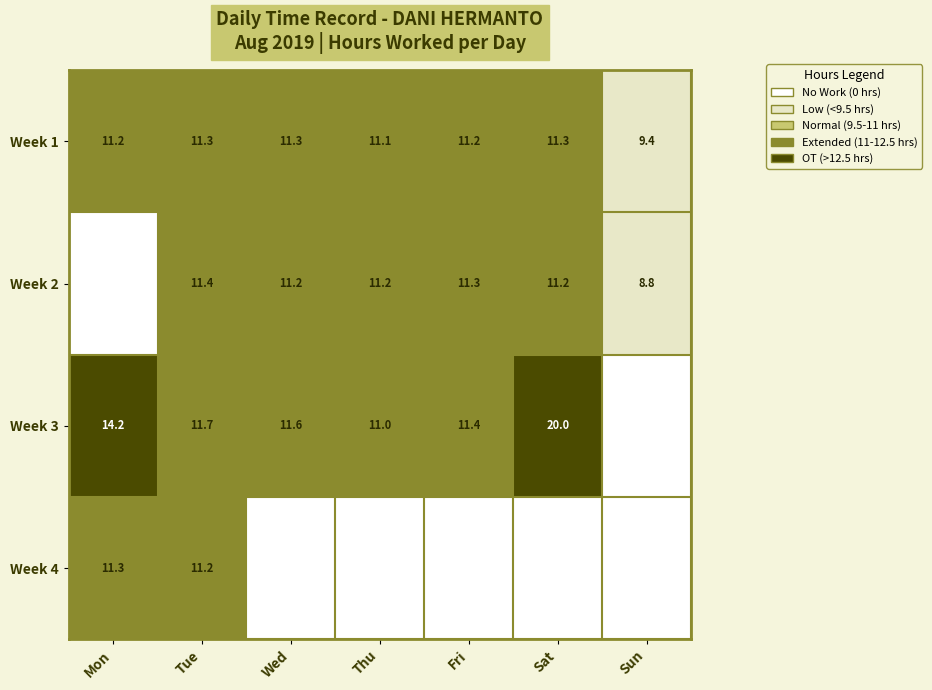

Which label corresponds to the largest value in the chart?

Sat